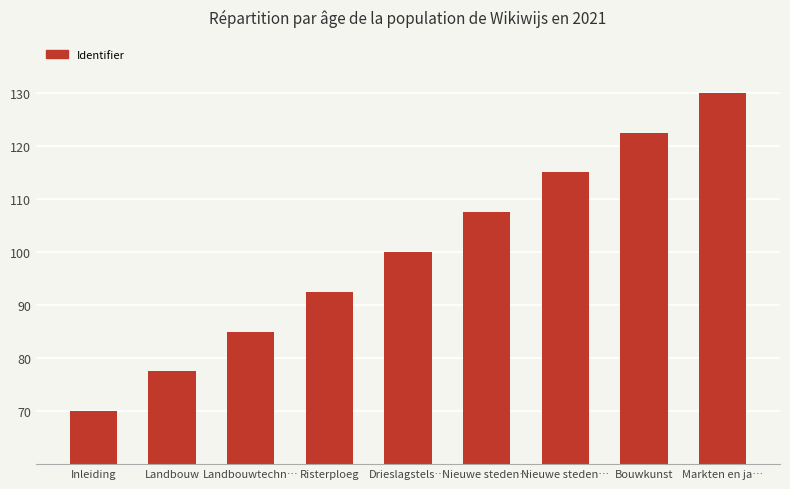

Does the chart contain any negative values?

No